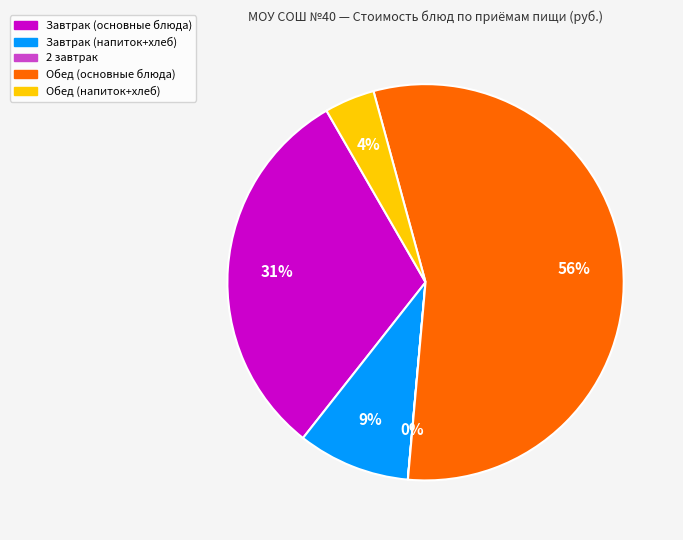

To the nearest percent, what is the average slice percentage?

20%